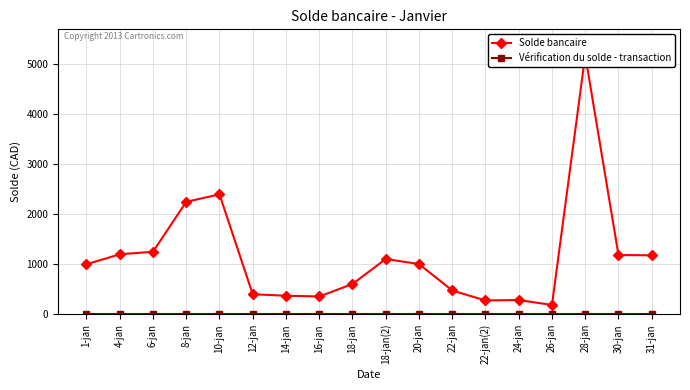

Between 16-jan and 26-jan, which series saw the biggest shift?

Solde bancaire